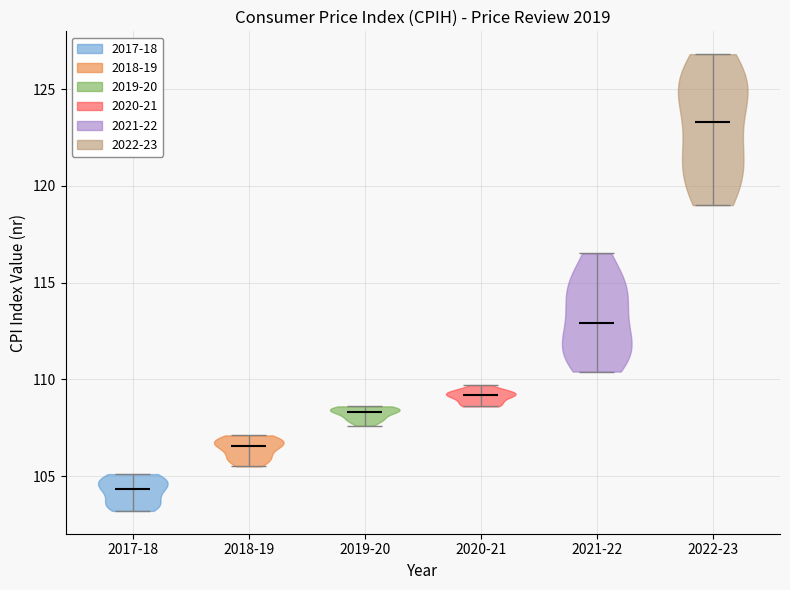

Reading left to right, read every violin against the y-axis: where its median line is, and the lowest and highest points it reaches. The values are not printed on the chart, so give them approximately, as read against the axis.

2017-18: median line 104.5, lowest point 103.0, highest point 105.0
2018-19: median line 106.5, lowest point 105.5, highest point 107.0
2019-20: median line 108.5, lowest point 107.5, highest point 108.5
2020-21: median line 109.0, lowest point 108.5, highest point 109.5
2021-22: median line 113.0, lowest point 110.5, highest point 116.5
2022-23: median line 123.5, lowest point 119.0, highest point 127.0